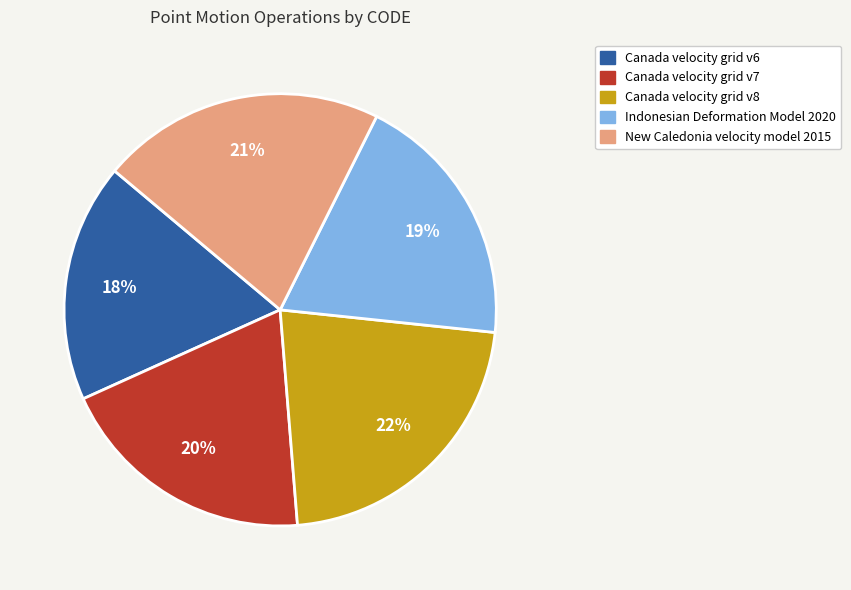

Which has a higher value, Canada velocity grid v8 or Canada velocity grid v6?

Canada velocity grid v8